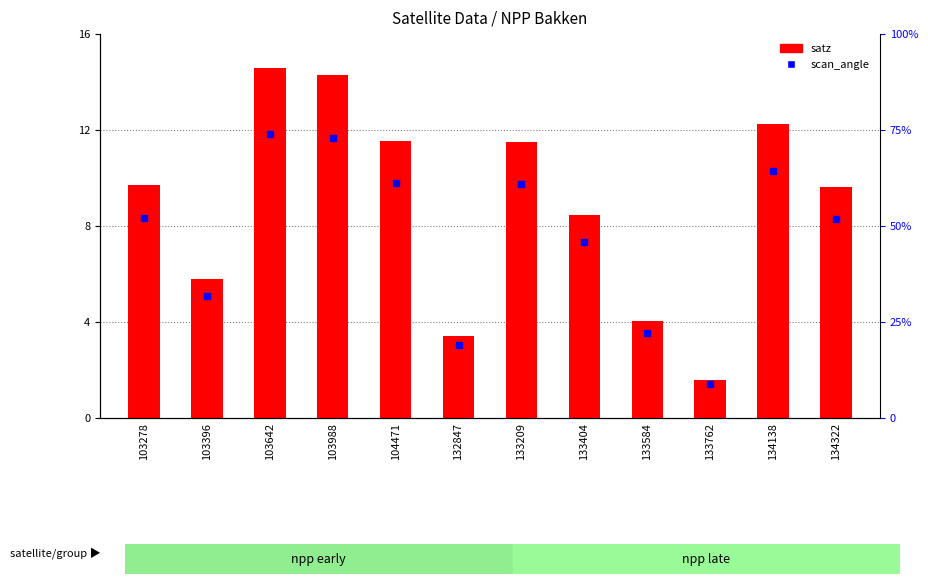

Read the value at 133584.

4.0